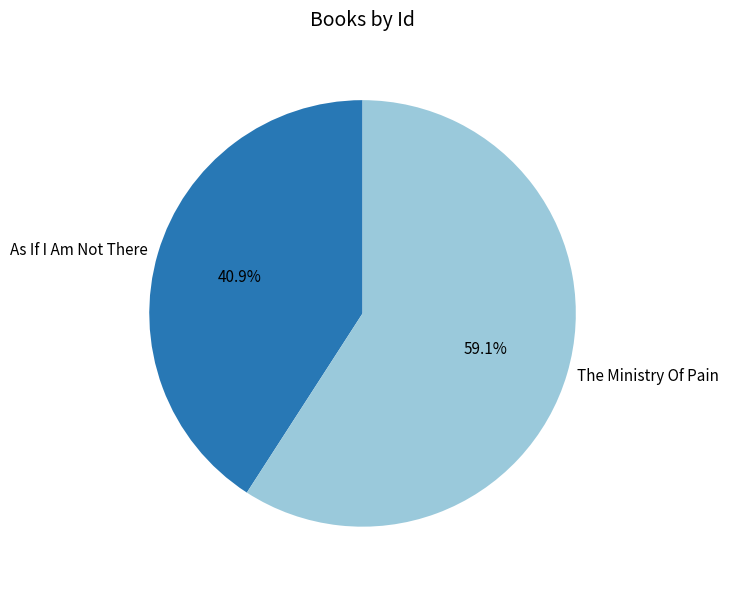

What percentage do The Ministry Of Pain and As If I Am Not There together represent?

100.0%